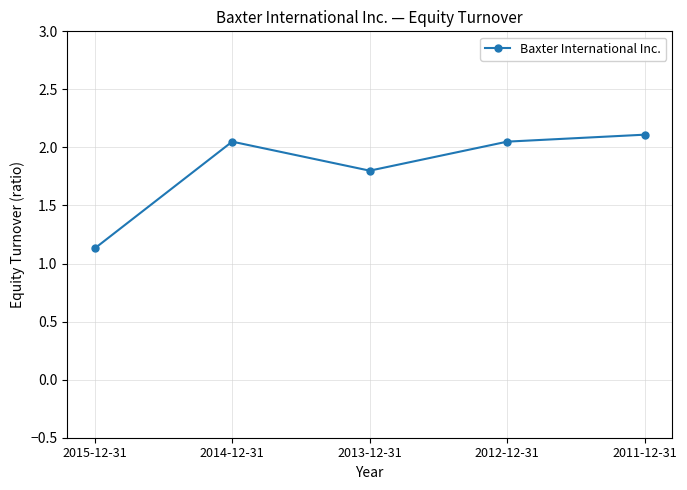

What is the change in value from 2015-12-31 to 2012-12-31?

+0.9